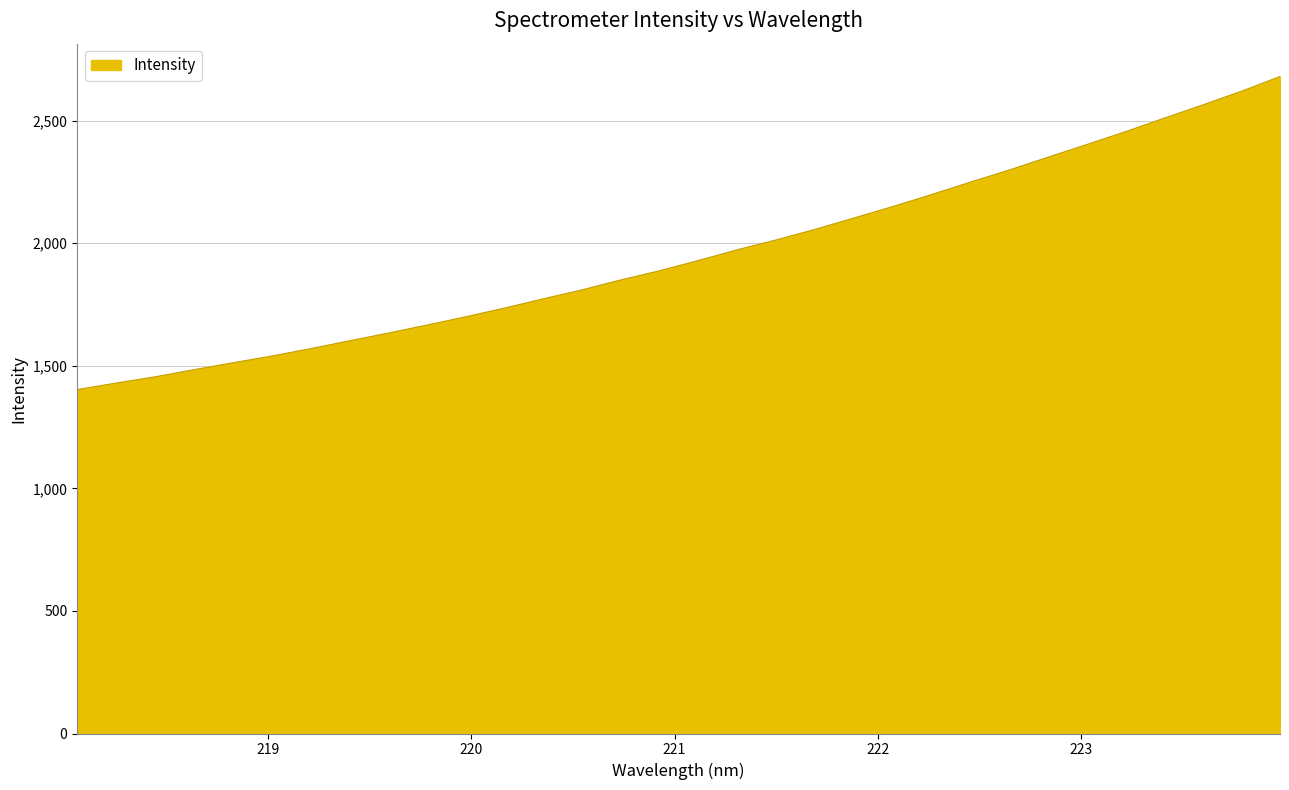

What is the smallest value displayed?

1403.0